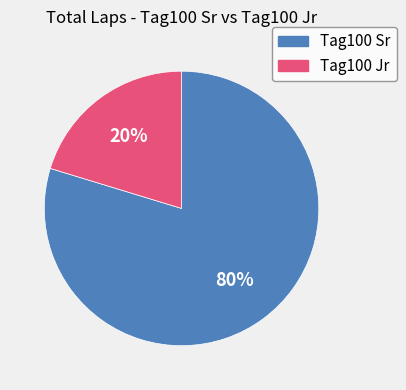

Rank the categories by value from lowest to highest.

Tag100 Jr, Tag100 Sr